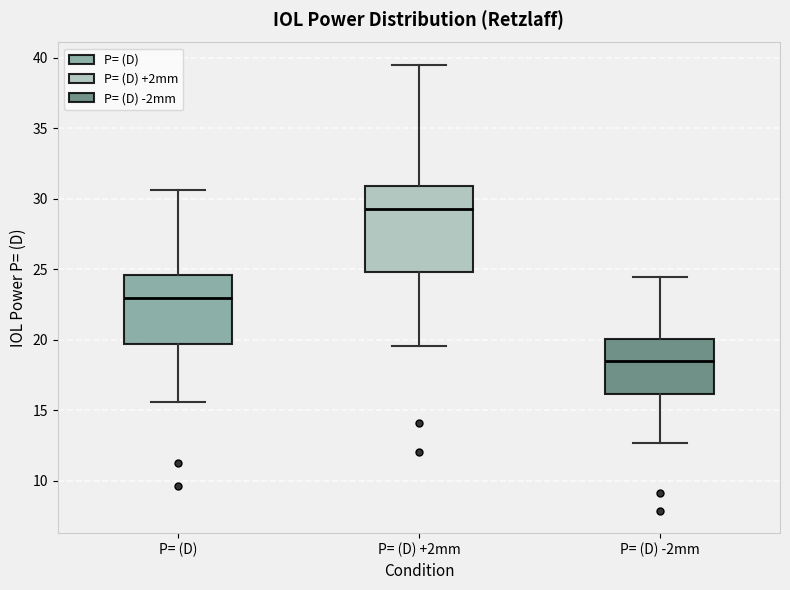

Which box's median line is the highest?

P= (D) +2mm